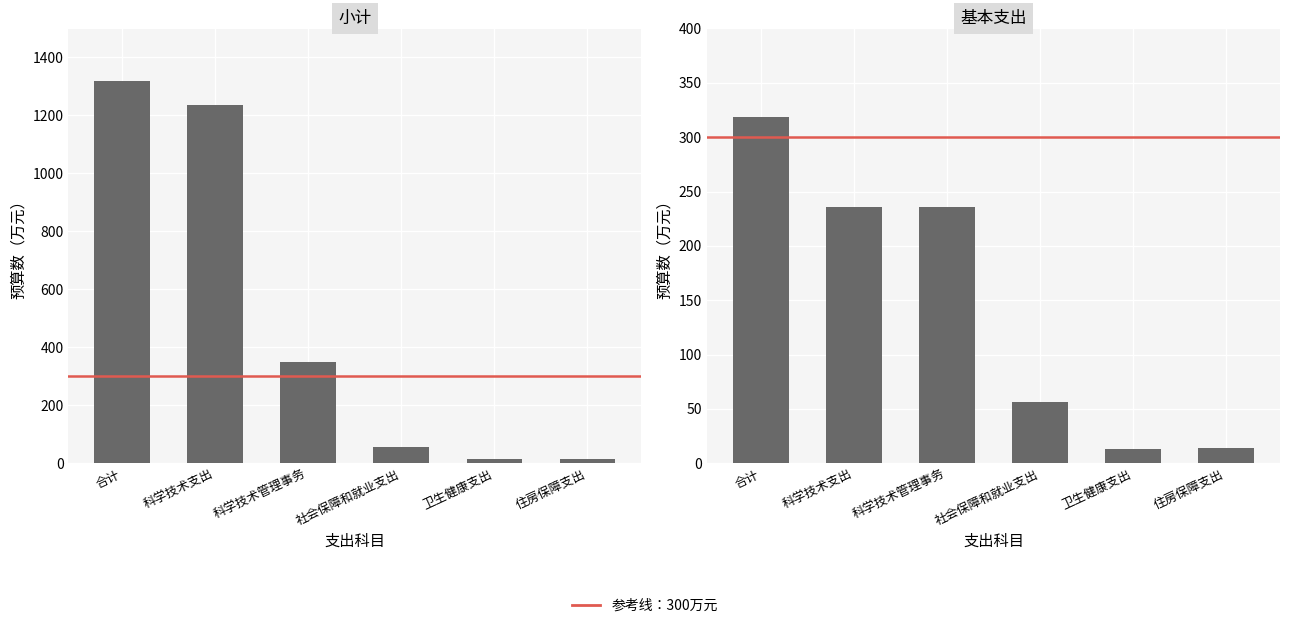

Between 社会保障和就业支出 and 住房保障支出, which is larger?

社会保障和就业支出